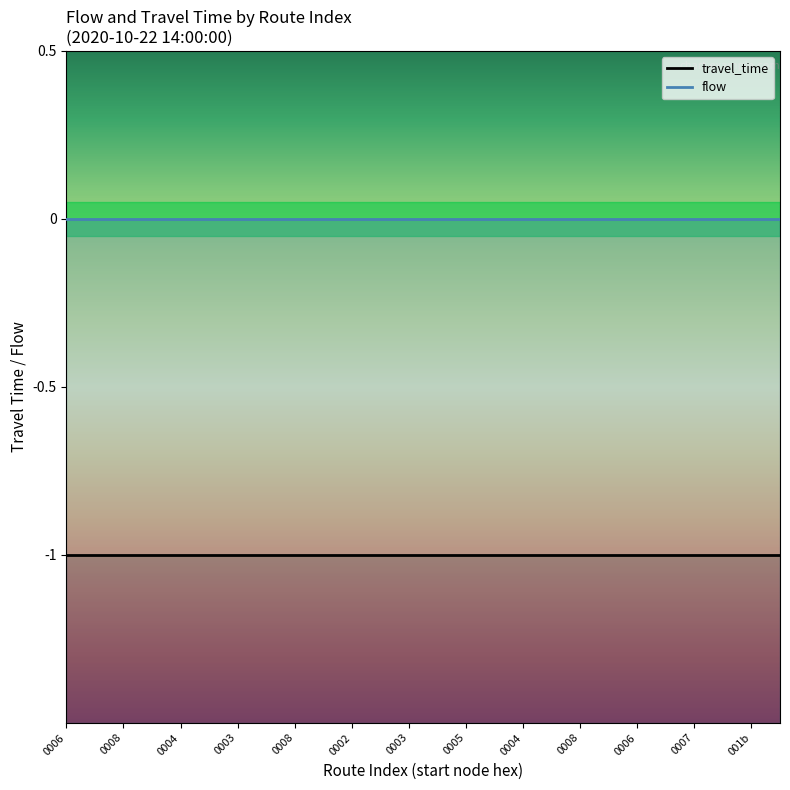

True or false: travel_time and flow cross at least once.

False